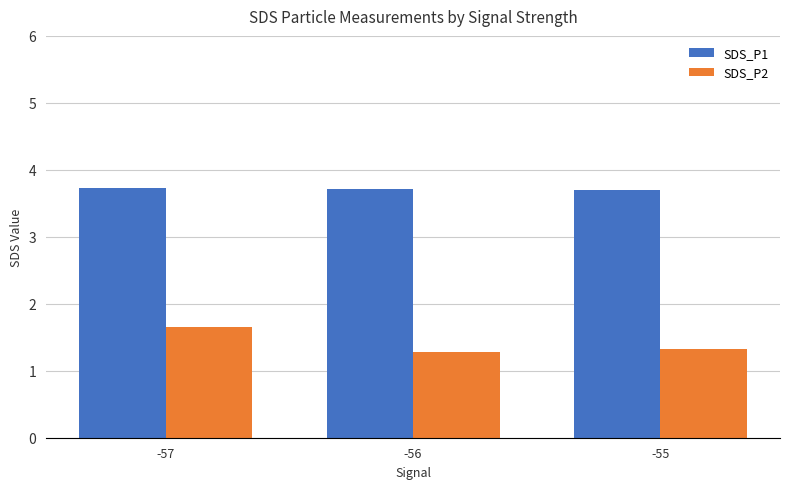

Reading right to left, extract all data points from this chart.

SDS_P1: 3.7	3.7	3.7
SDS_P2: 1.3	1.3	1.6